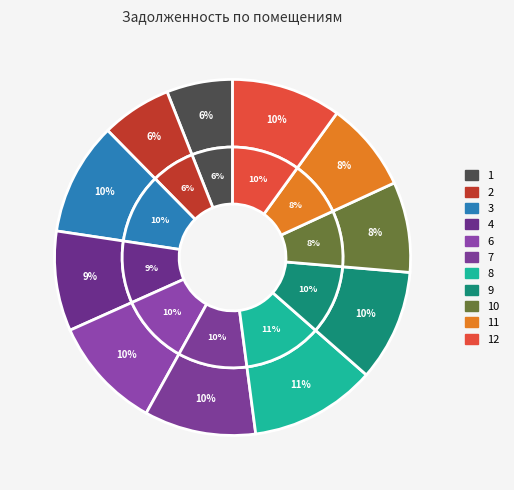

How many slices are in this pie chart?

11